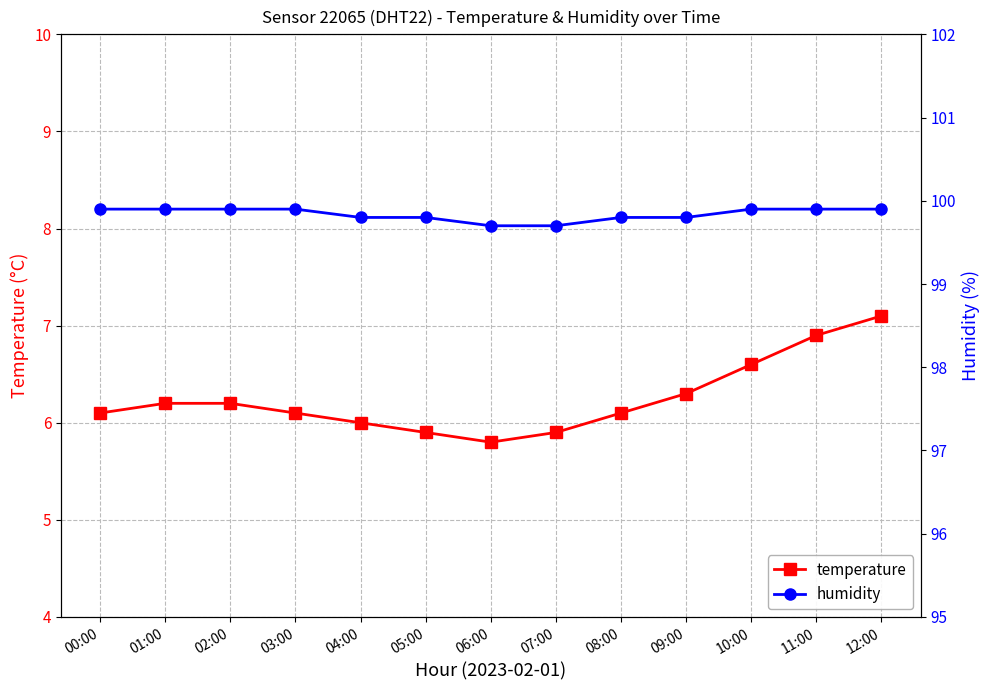

True or false: humidity and temperature cross at least once.

False